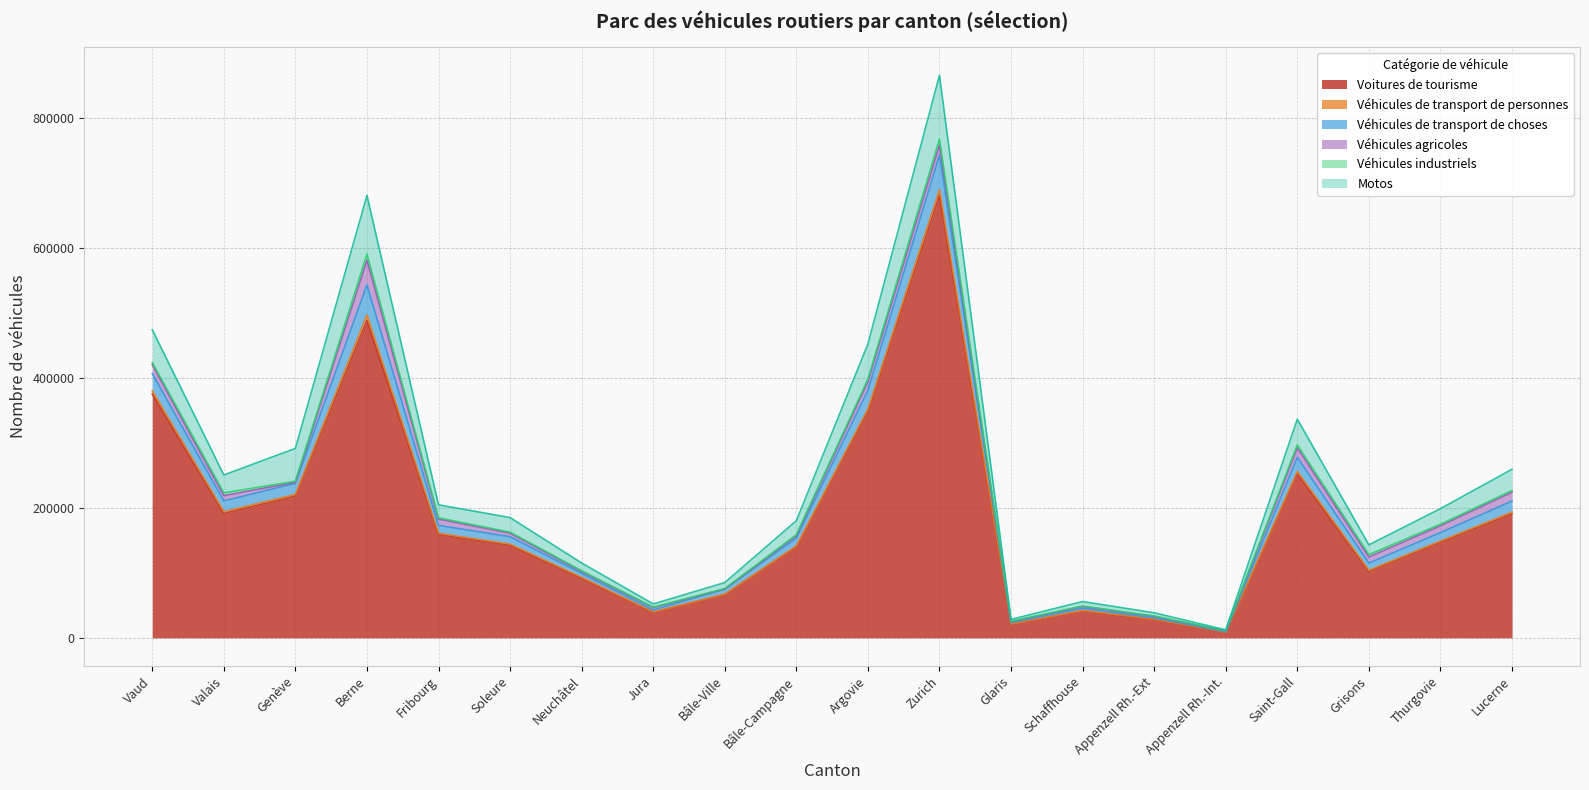

Does the chart display data point markers on the line(s)?

No